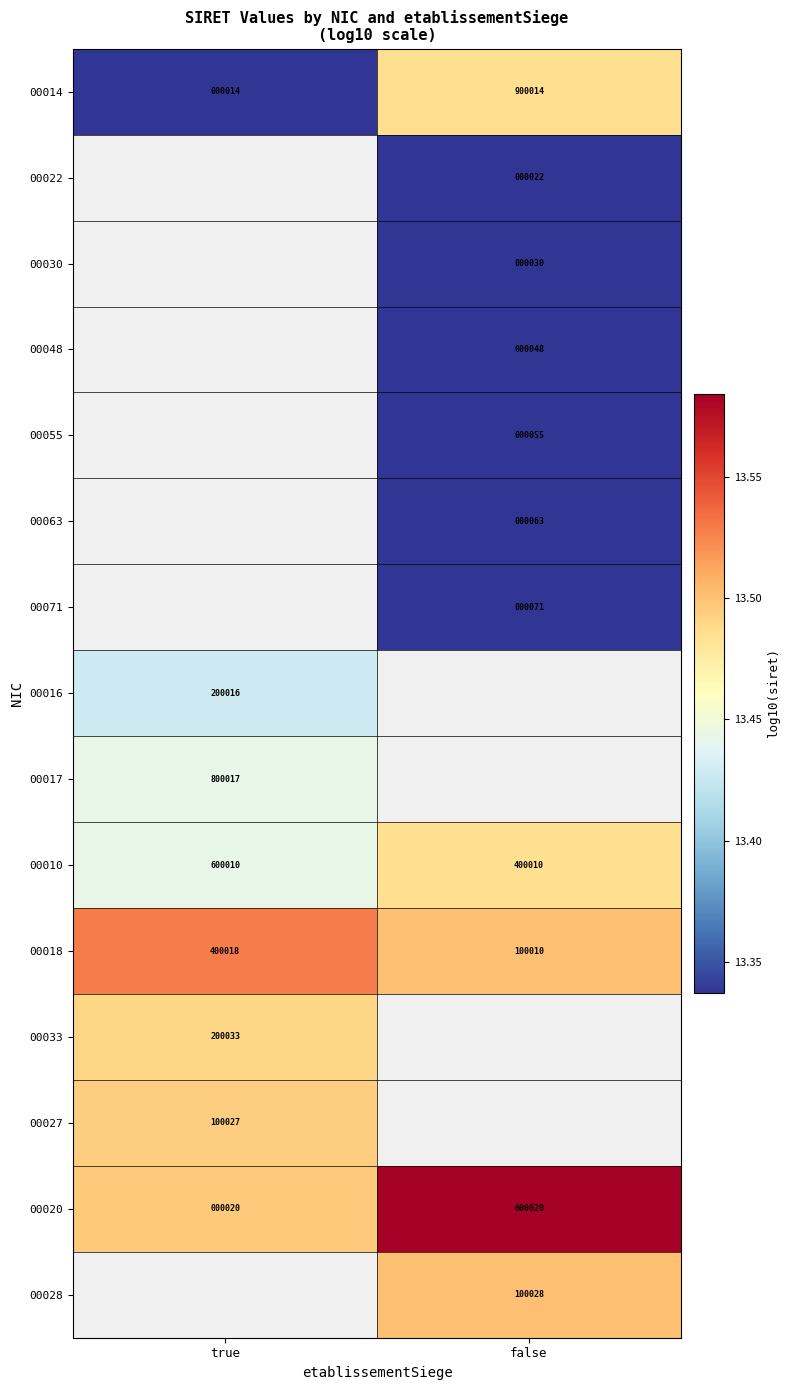

How many categories are shown in the chart?

2